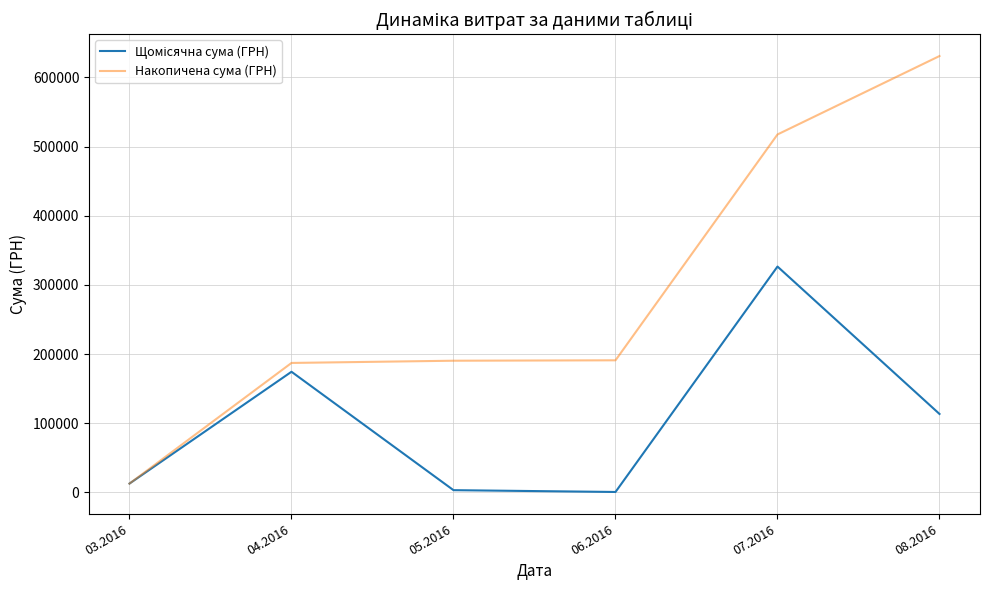

At which category is the sum across all series the highest?

07.2016